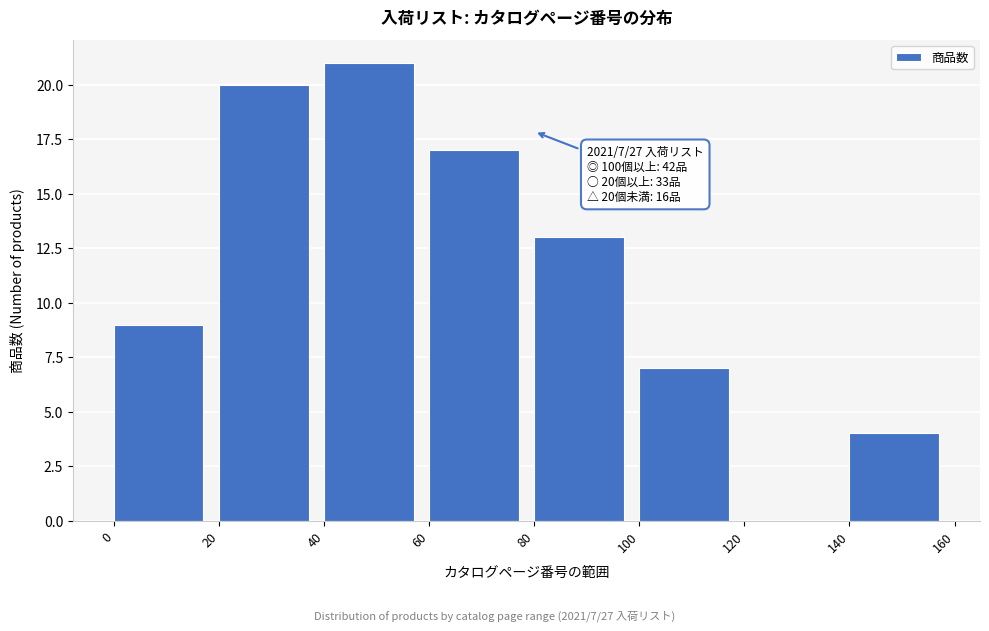

Which range on the x-axis has the tallest bar?

40 to 60